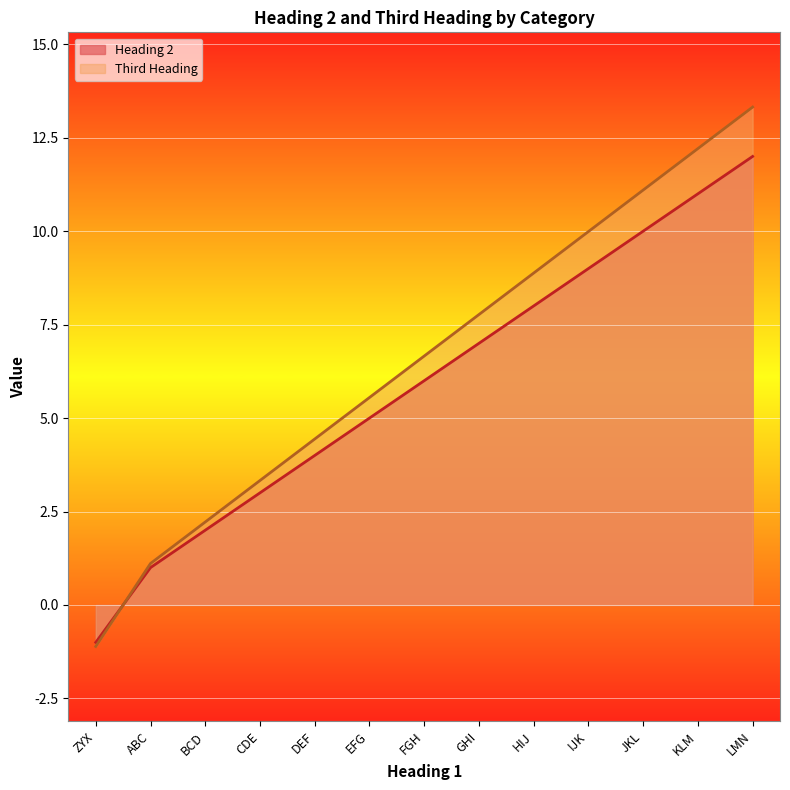

Where is Heading 2 nearest to the value 5?

EFG